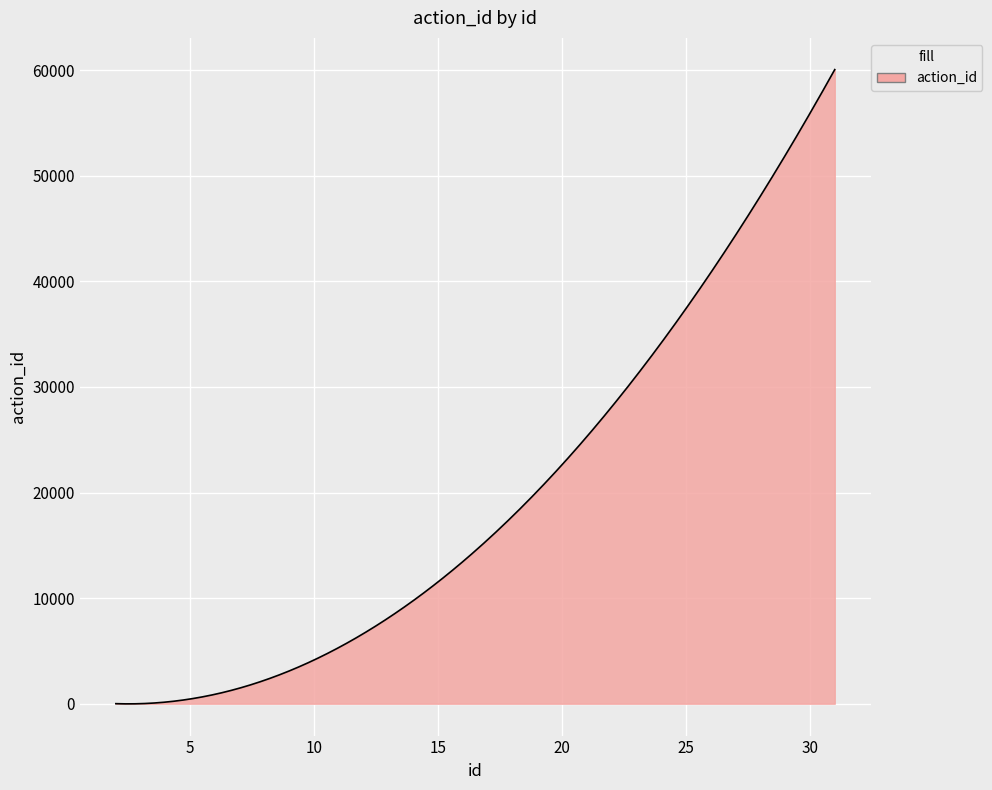

What is the maximum value shown in the chart?

60053.0